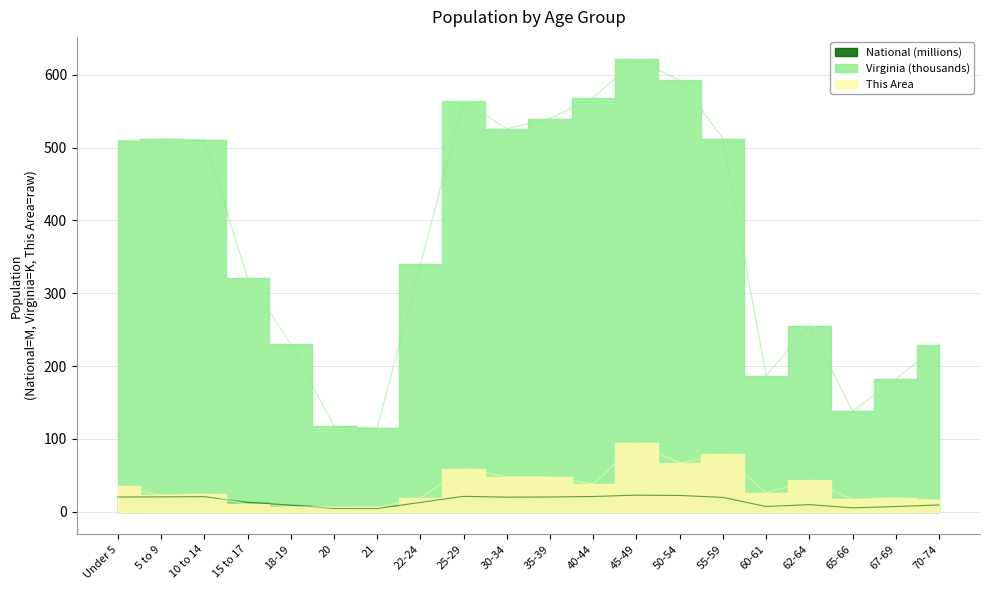

True or false: National has more than 0 points higher than both neighbors.

True